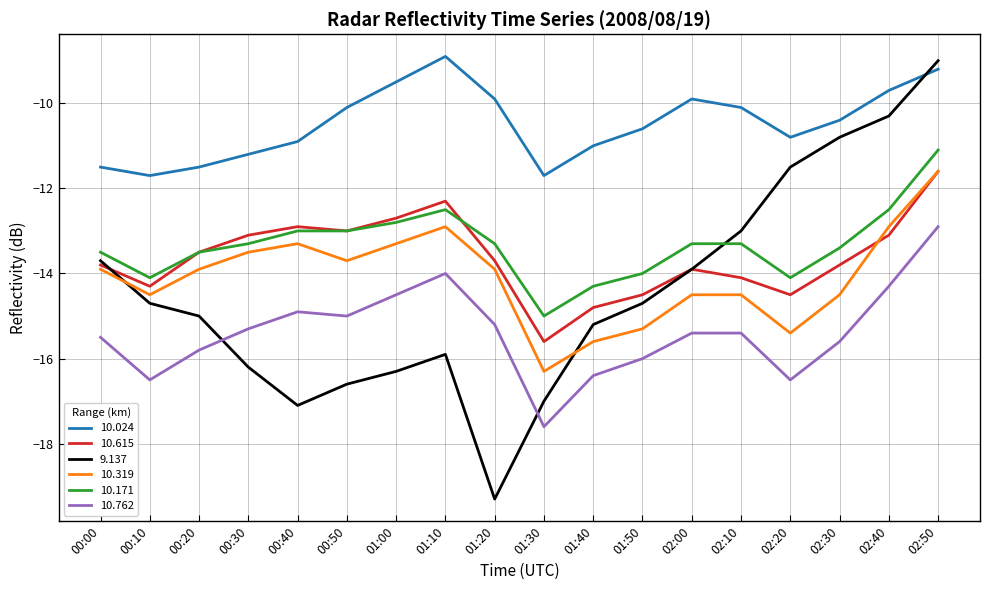

How many lines are shown in the chart?

6